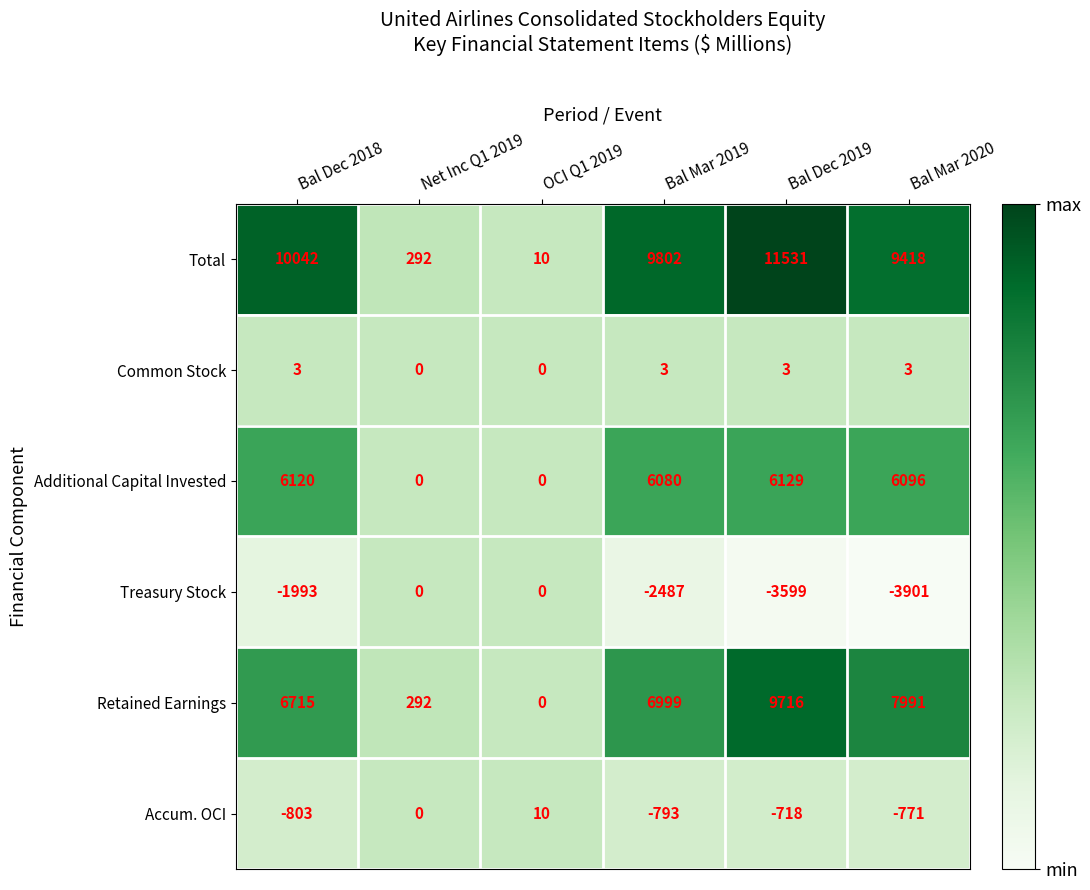

Count the number of data series in this chart.

6